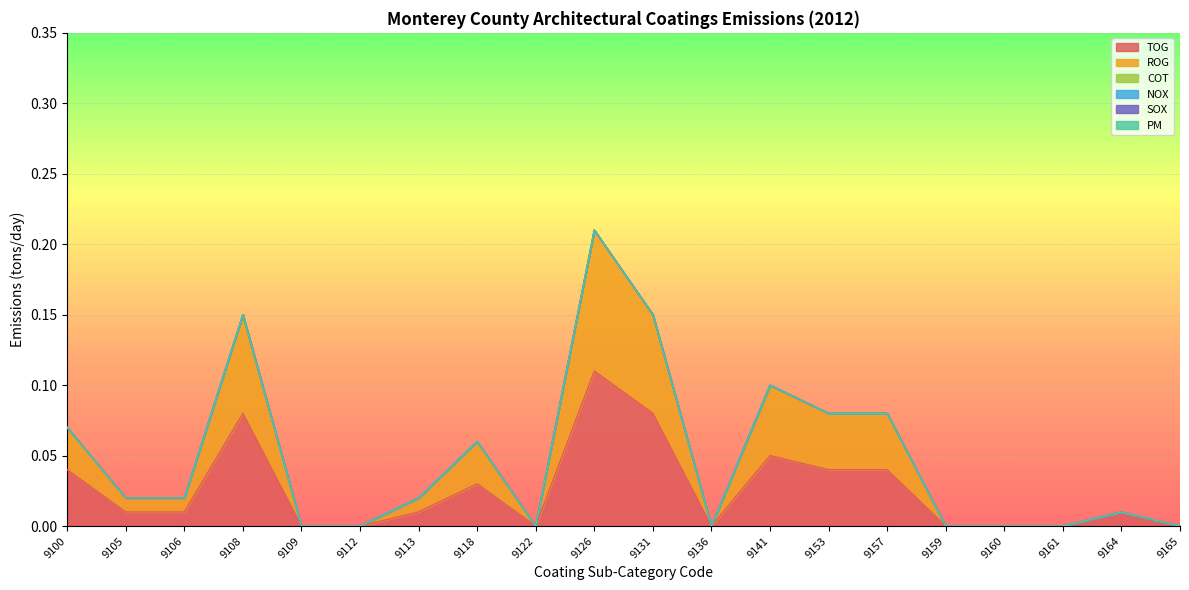

Which series has the largest range (max minus min)?

TOG